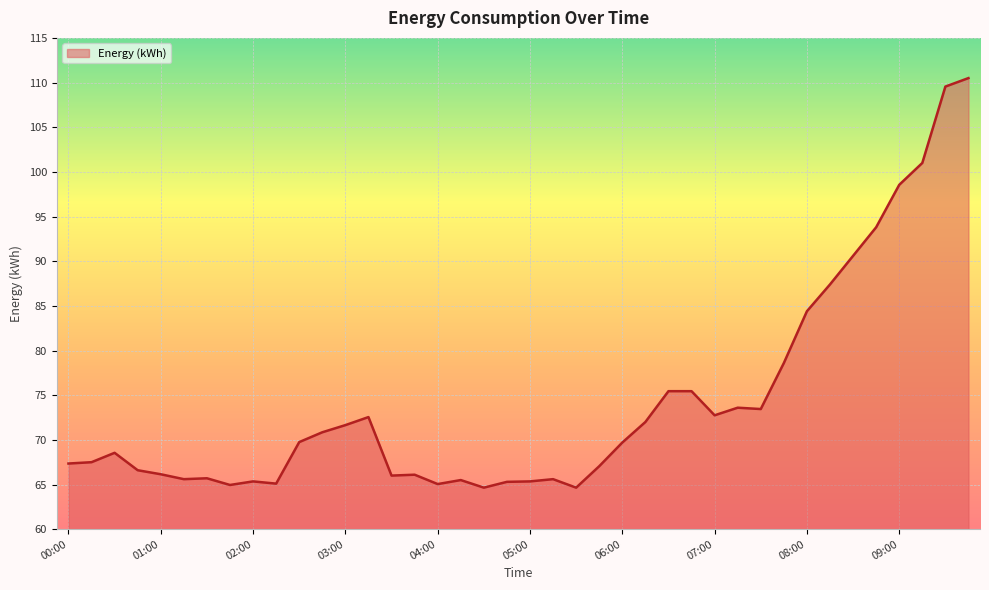

What is the greatest value displayed?

110.5